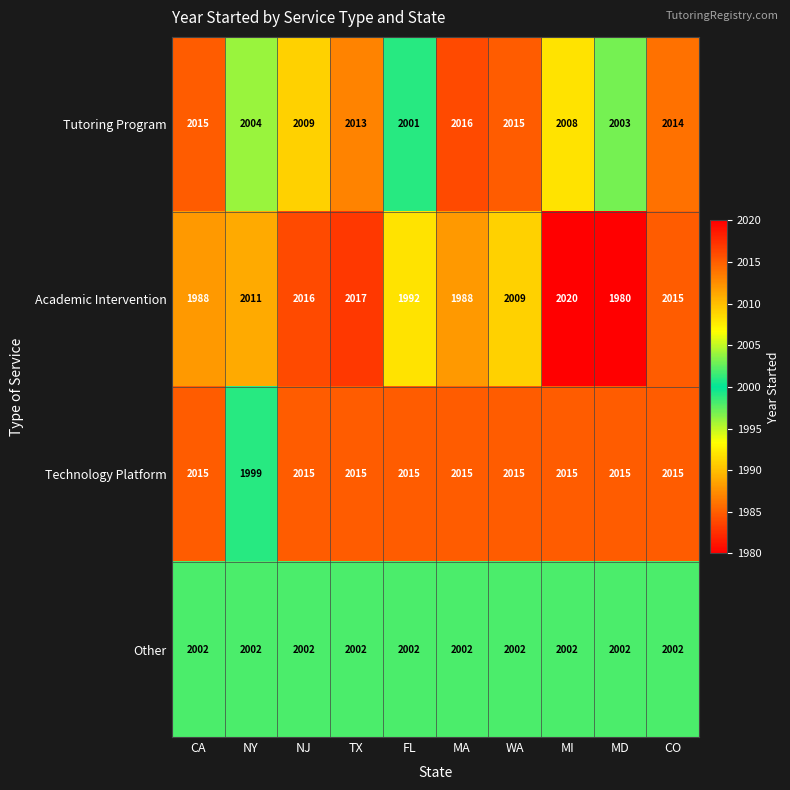

The Academic Intervention series shows 2016 at NJ. True or false?

True